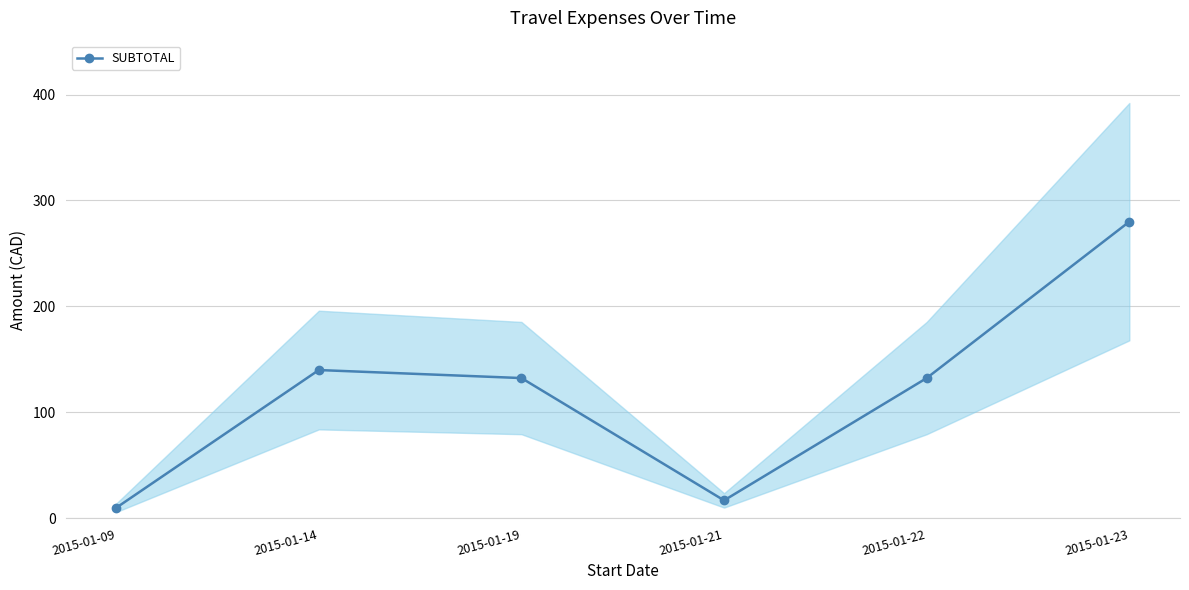

Reading left to right, transcribe all the data shown in this chart.

10.0	140.0	132.4	17.0	132.4	280.0